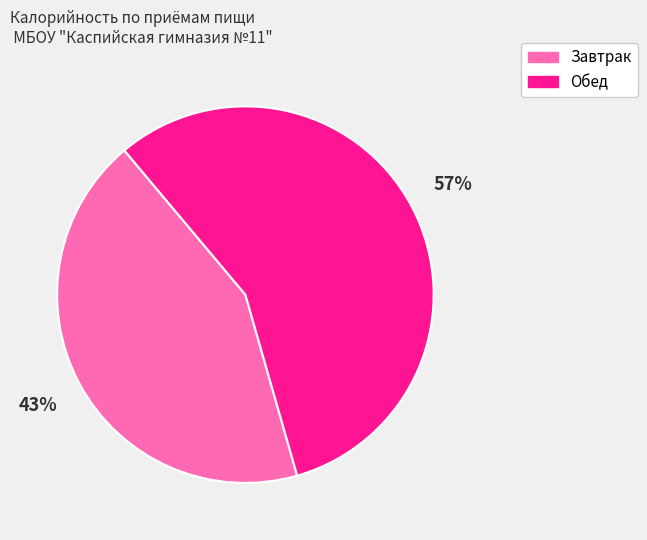

How many slices are in this pie chart?

2